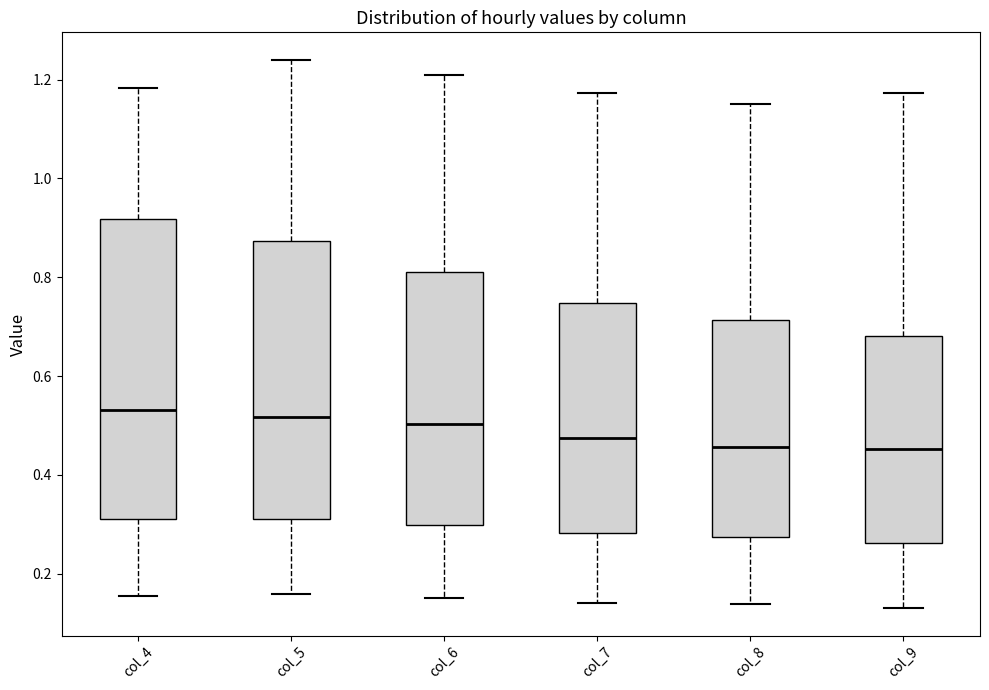

Reading left to right, transcribe this box plot: for each box, give where its median line is, the range the box spans, and where its two whiskers end, as read against the y-axis. The values are not printed on the chart, so give them approximately, as read against the axis.

col_4: median 0.54, box 0.32 to 0.92, whiskers 0.16 to 1.18
col_5: median 0.52, box 0.32 to 0.88, whiskers 0.16 to 1.24
col_6: median 0.50, box 0.30 to 0.82, whiskers 0.16 to 1.20
col_7: median 0.48, box 0.28 to 0.74, whiskers 0.14 to 1.18
col_8: median 0.46, box 0.28 to 0.72, whiskers 0.14 to 1.16
col_9: median 0.46, box 0.26 to 0.68, whiskers 0.14 to 1.18